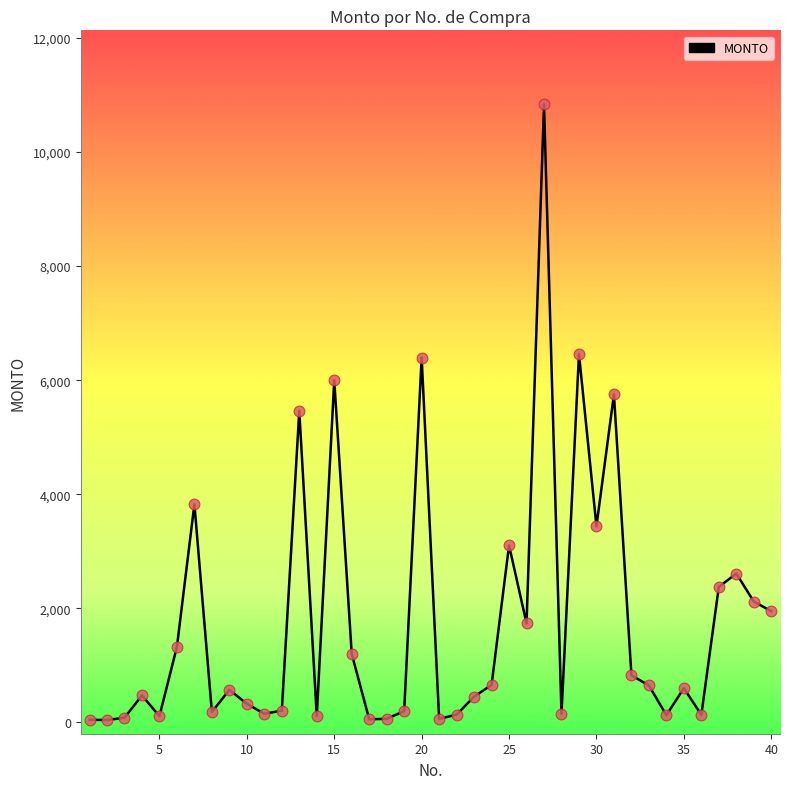

What is the greatest value displayed?

10835.0